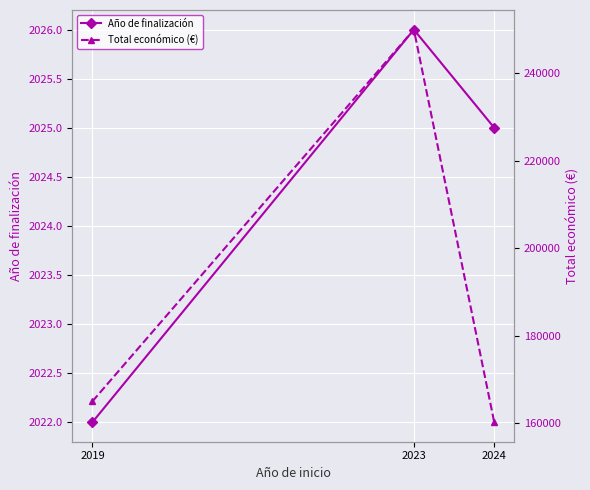

Which series has the largest range (max minus min)?

Total económico (€)